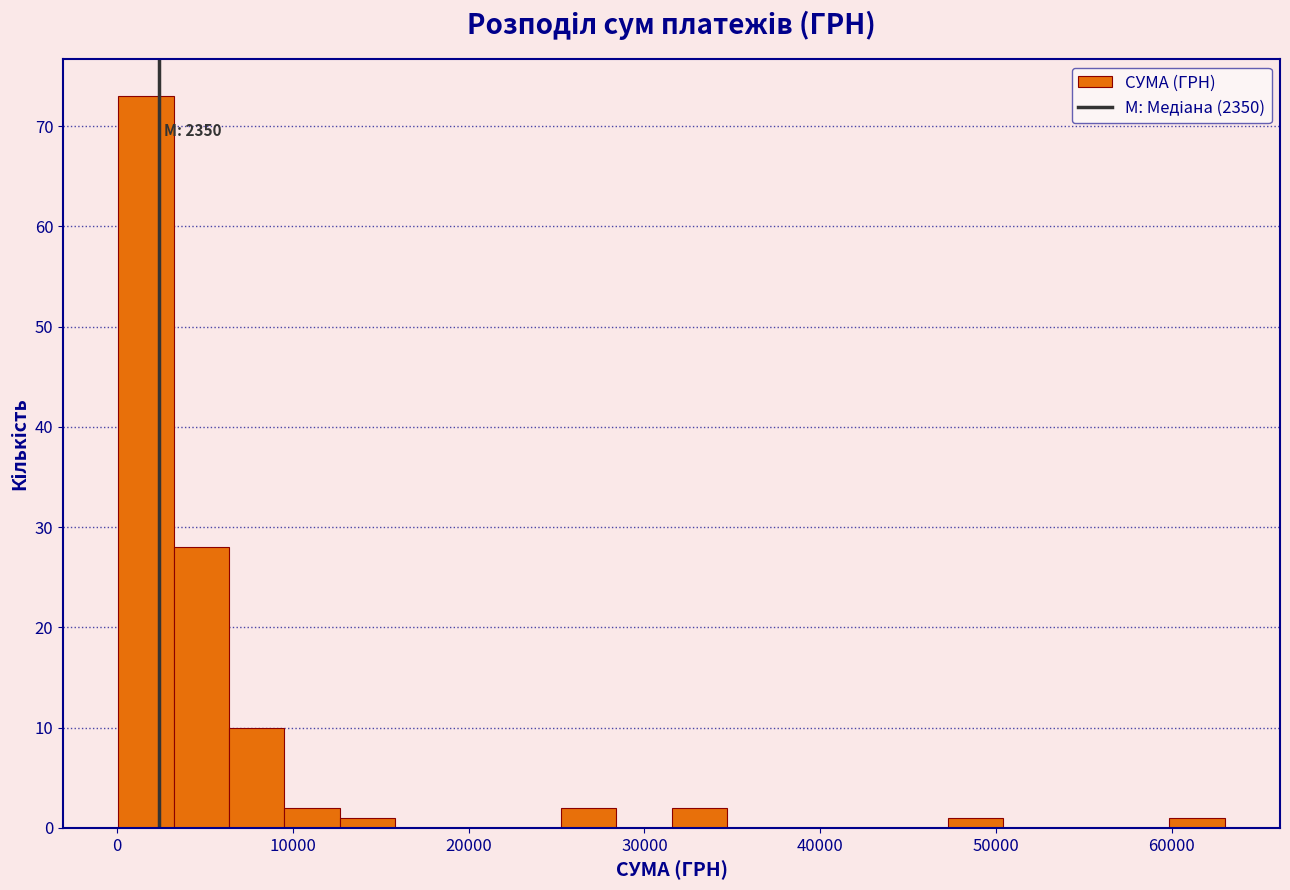

Around what value on the x-axis is the tallest bar? Give the approximate position of its centre, as read against the axis.

2000